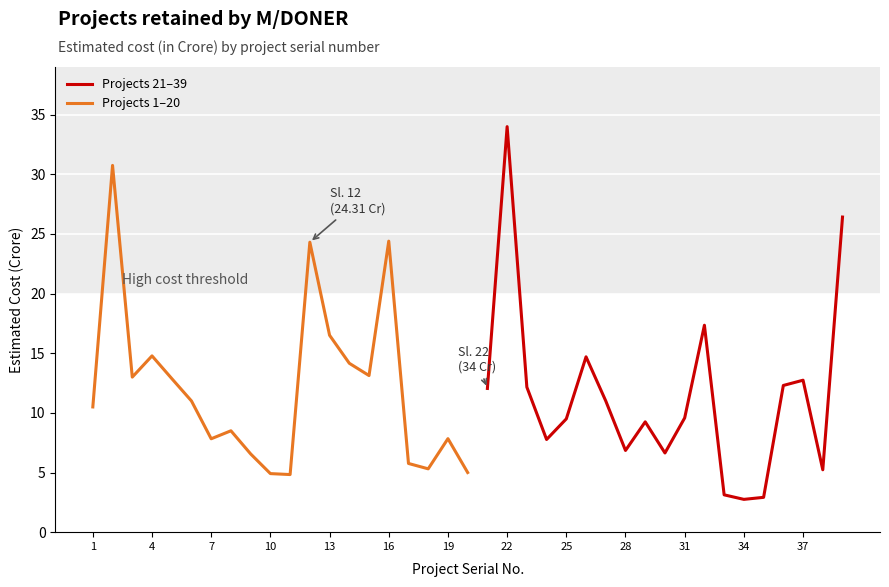

What is the sum of all values?

458.3